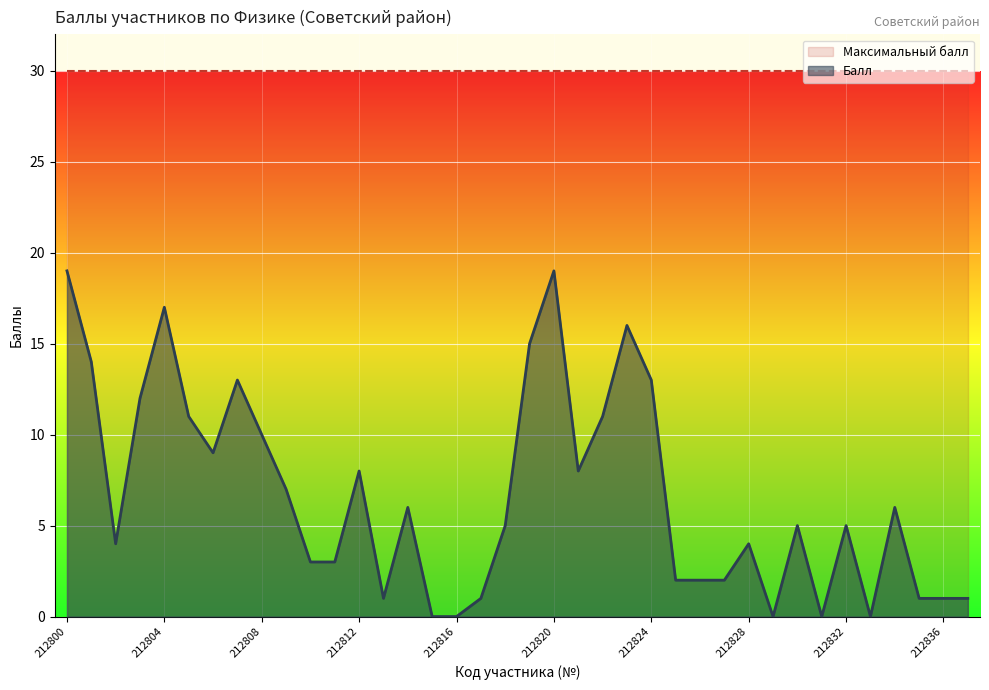

What is the value of the 18th point from the left?

1